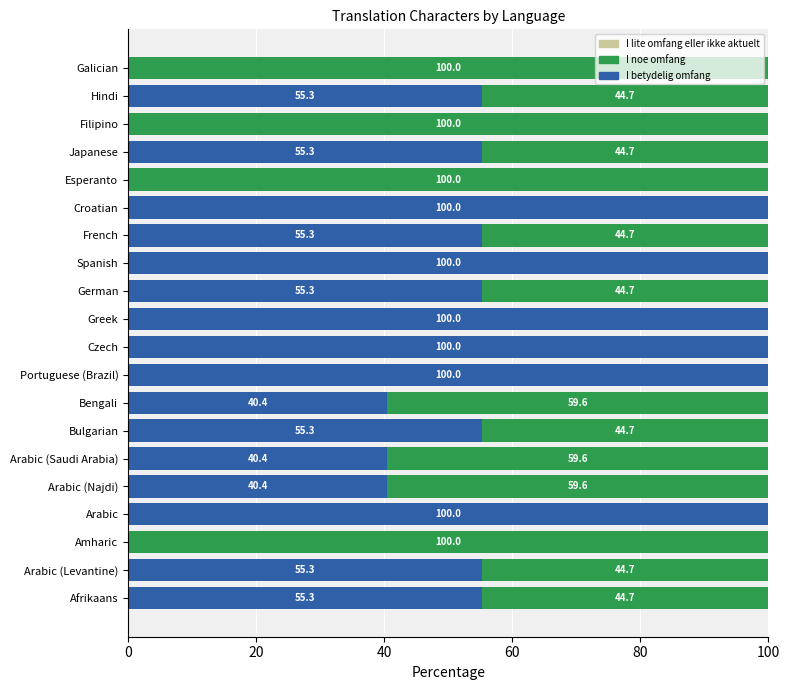

What is the total value across all series at Arabic (Levantine)?

100.0